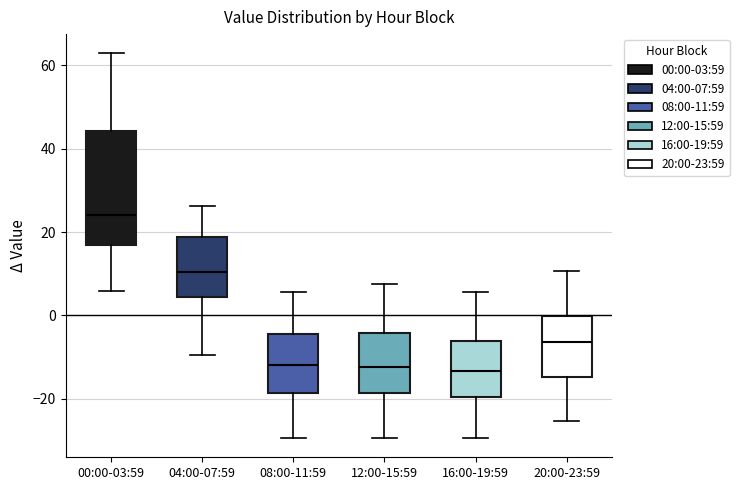

Reading left to right, read every box against the y-axis: the position of its median line, the range the box covers, and the ends of its whiskers. The values are not printed on the chart, so give them approximately, as read against the axis.

00:00-03:59: median 24, box 16 to 44, whiskers 6 to 62
04:00-07:59: median 10, box 4 to 18, whiskers -10 to 26
08:00-11:59: median -12, box -18 to -4, whiskers -30 to 6
12:00-15:59: median -12, box -18 to -4, whiskers -30 to 8
16:00-19:59: median -14, box -20 to -6, whiskers -30 to 6
20:00-23:59: median -6, box -14 to 0, whiskers -26 to 10